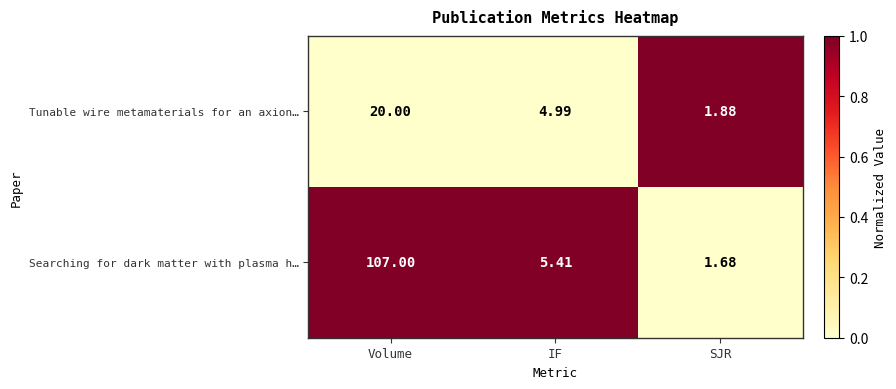

Which series has the widest spread of values?

Searching for dark matter with plasma h…